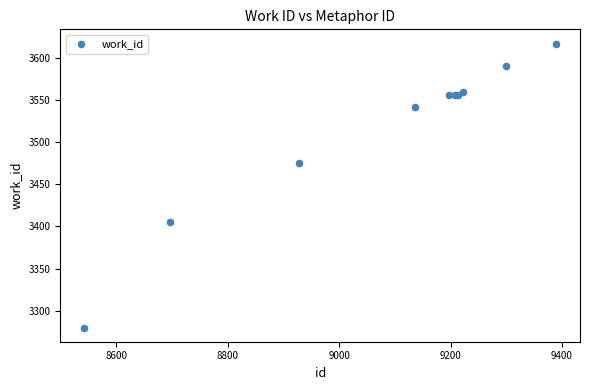

What Y value in the scatter plot is closest to 3448?

3475